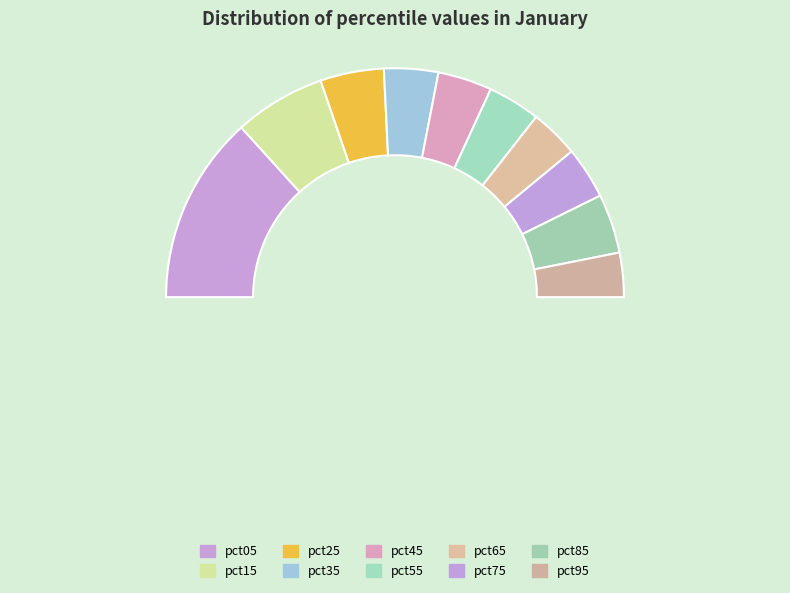

To the nearest percent, what is the difference between the pct05 and pct45 slice percentages?

19%